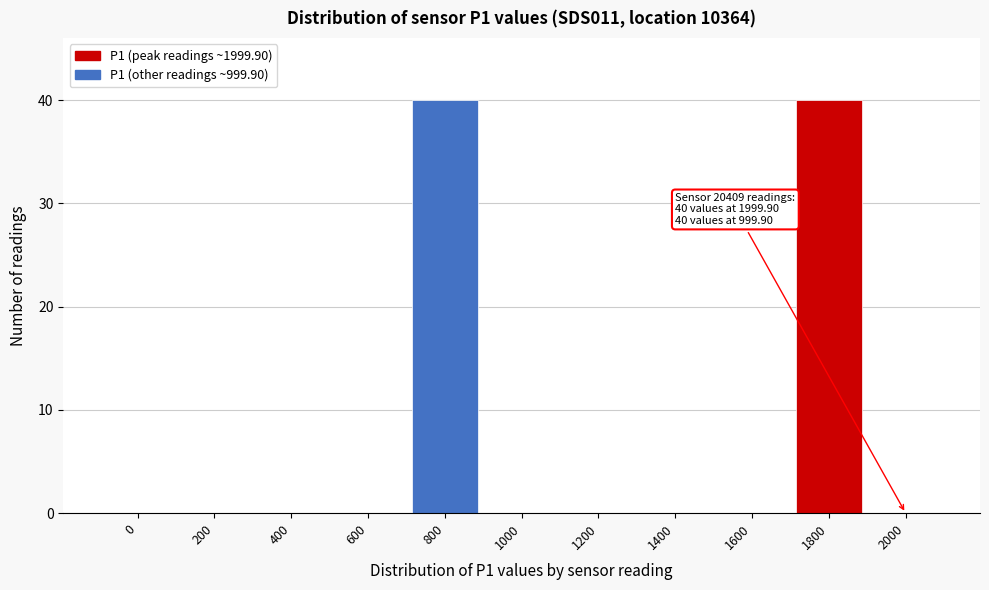

Reading left to right, extract all data points from this chart.

0=0	200=0	400=0	600=0	800=40	1000=0	1200=0	1400=0	1600=0	1800=40	2000=0